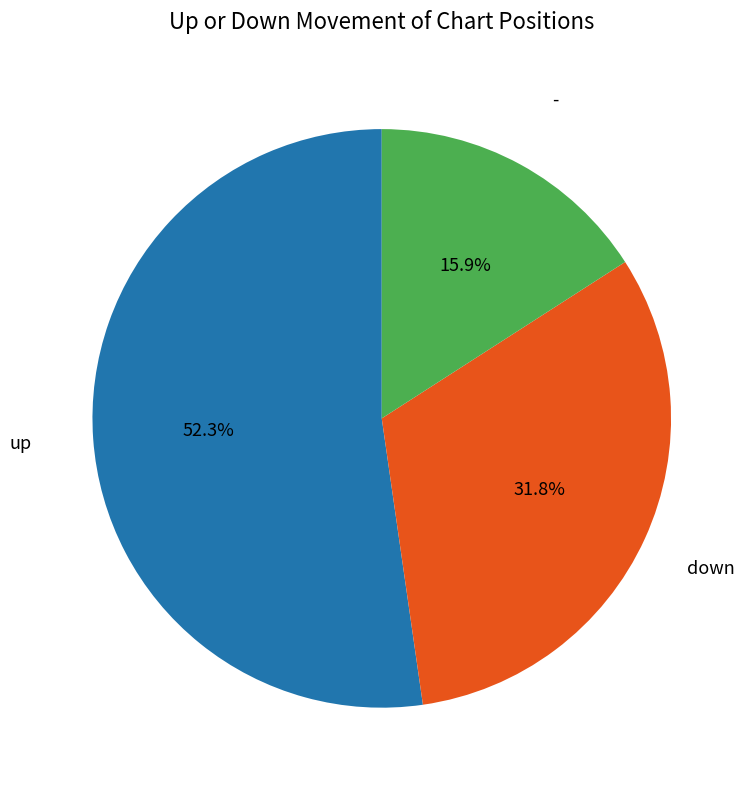

Approximately how many times larger is the value at up compared to down?

1.6